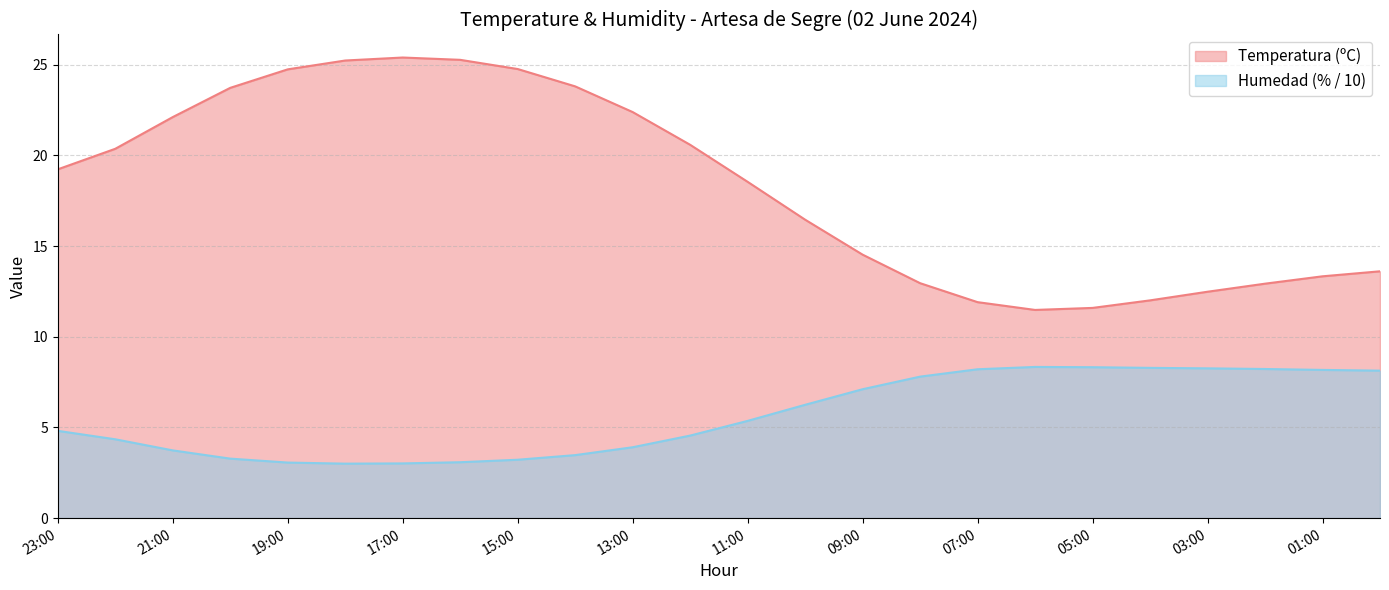

How many lines are shown in the chart?

2